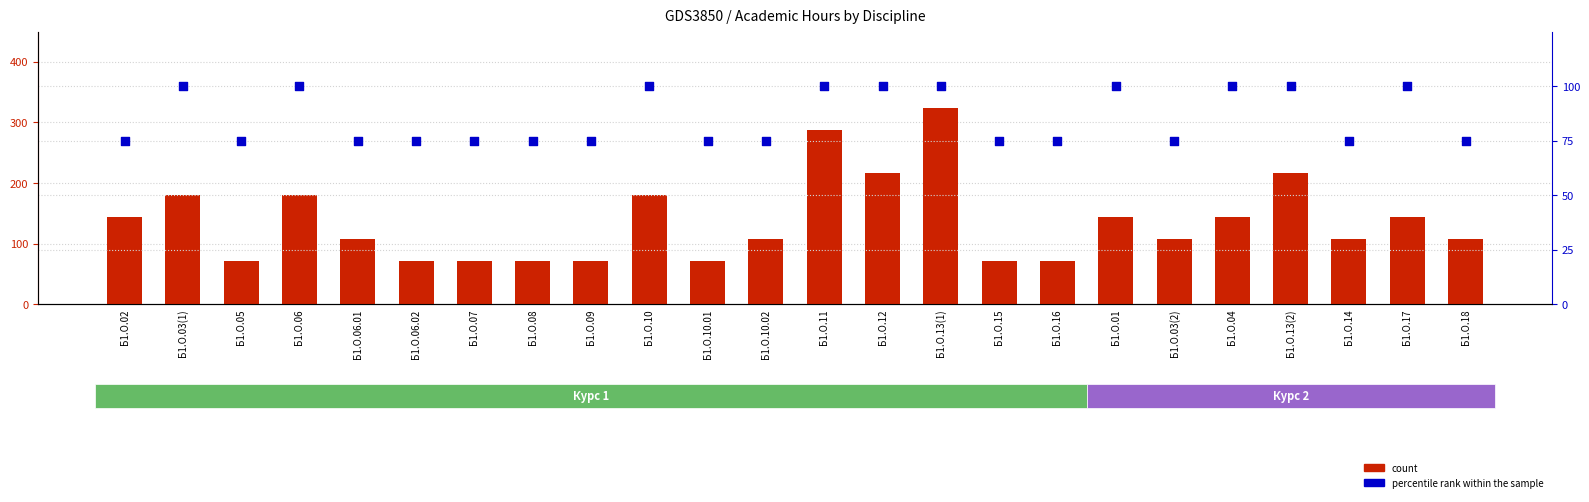

Which series has the largest total across all categories?

count